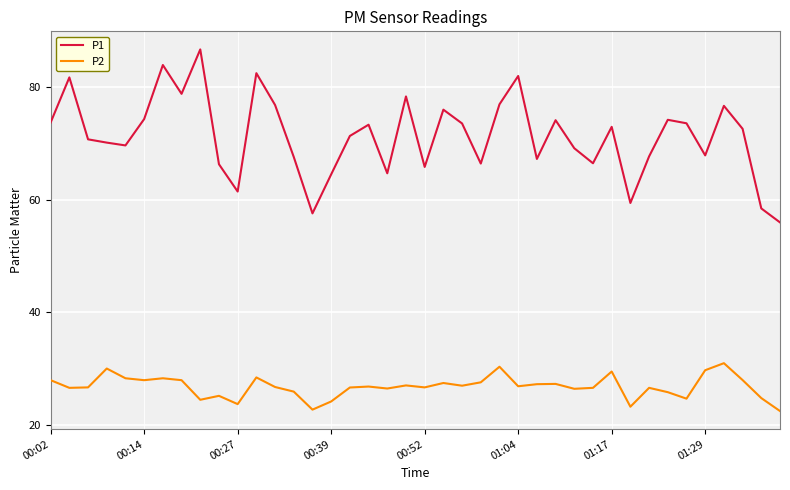

Which series has the widest spread of values?

P1